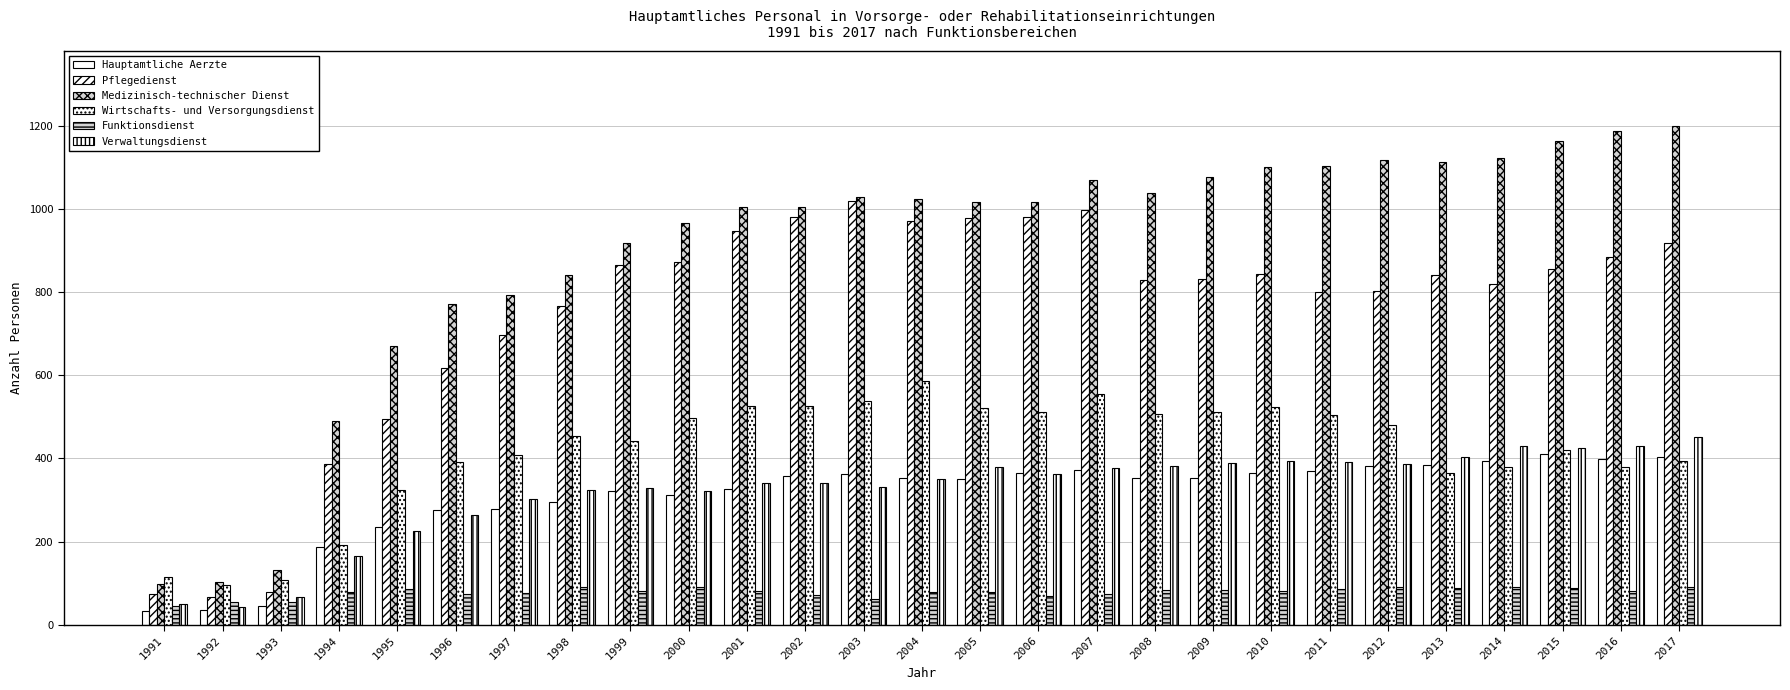

Does the chart contain stacked bars?

No